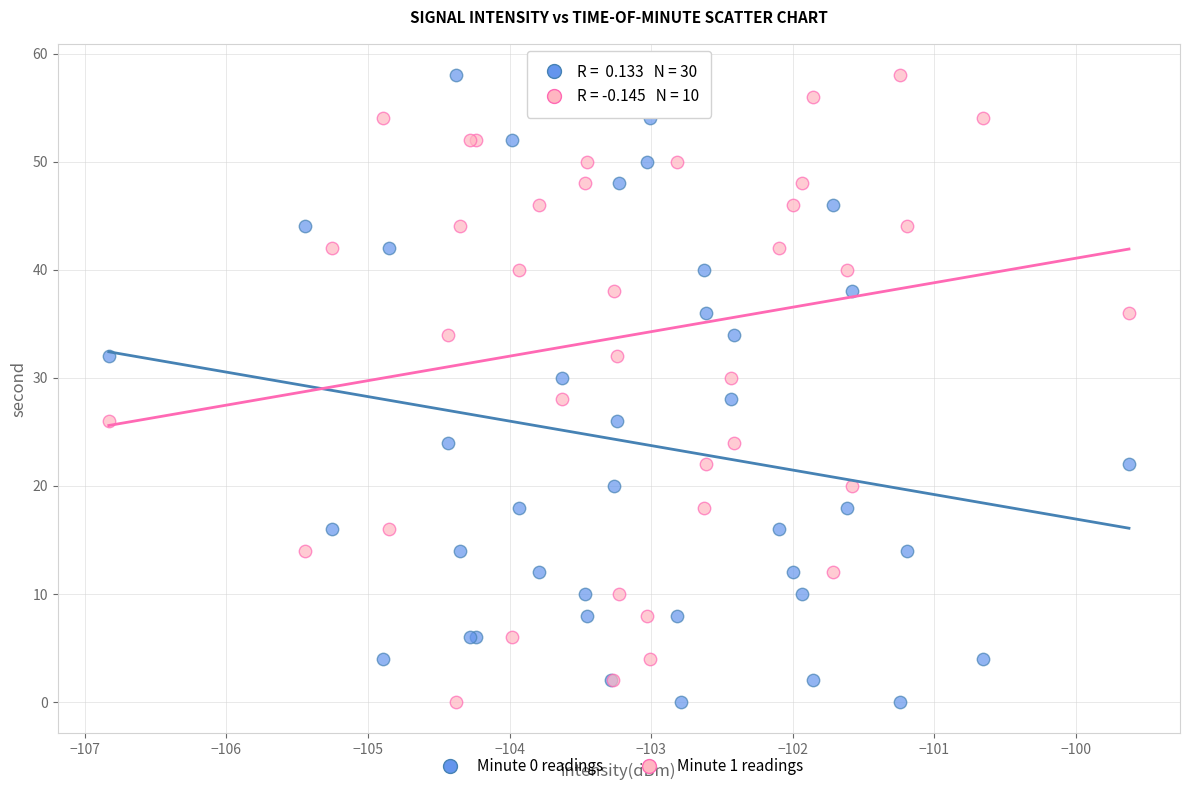

What are all the series names shown in the legend?

Minute 0 readings, Minute 1 readings